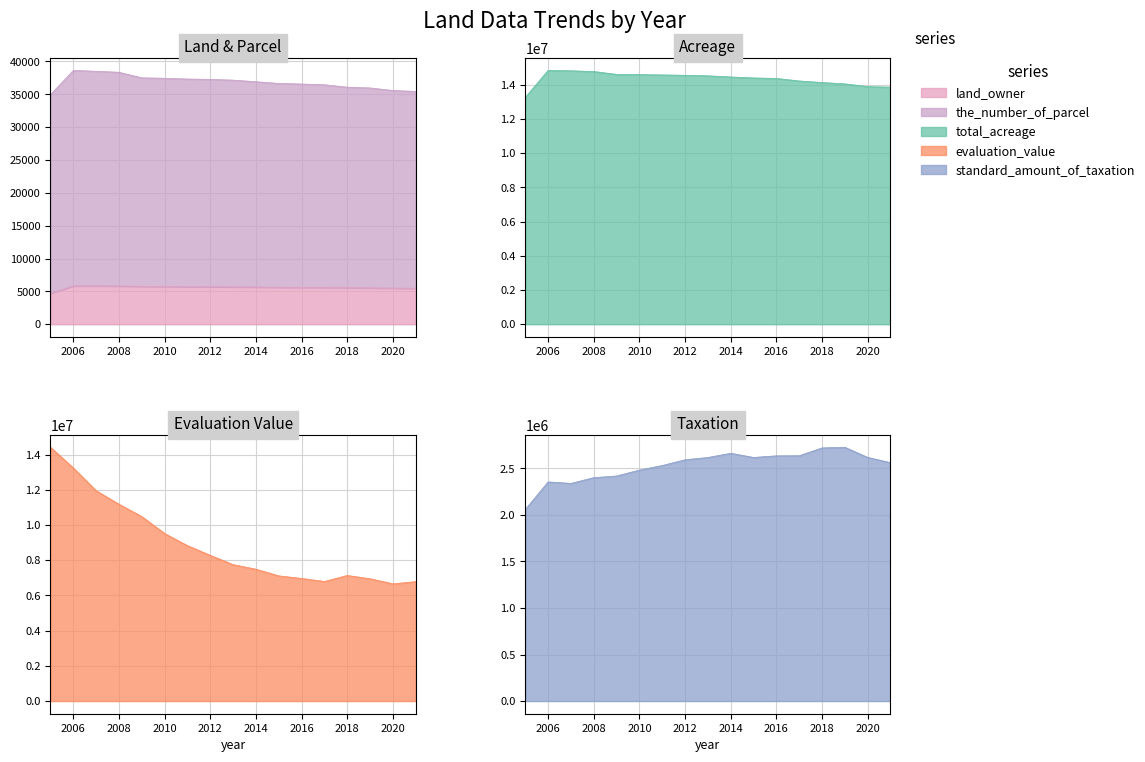

At which category does total_acreage reach its first local peak?

2006